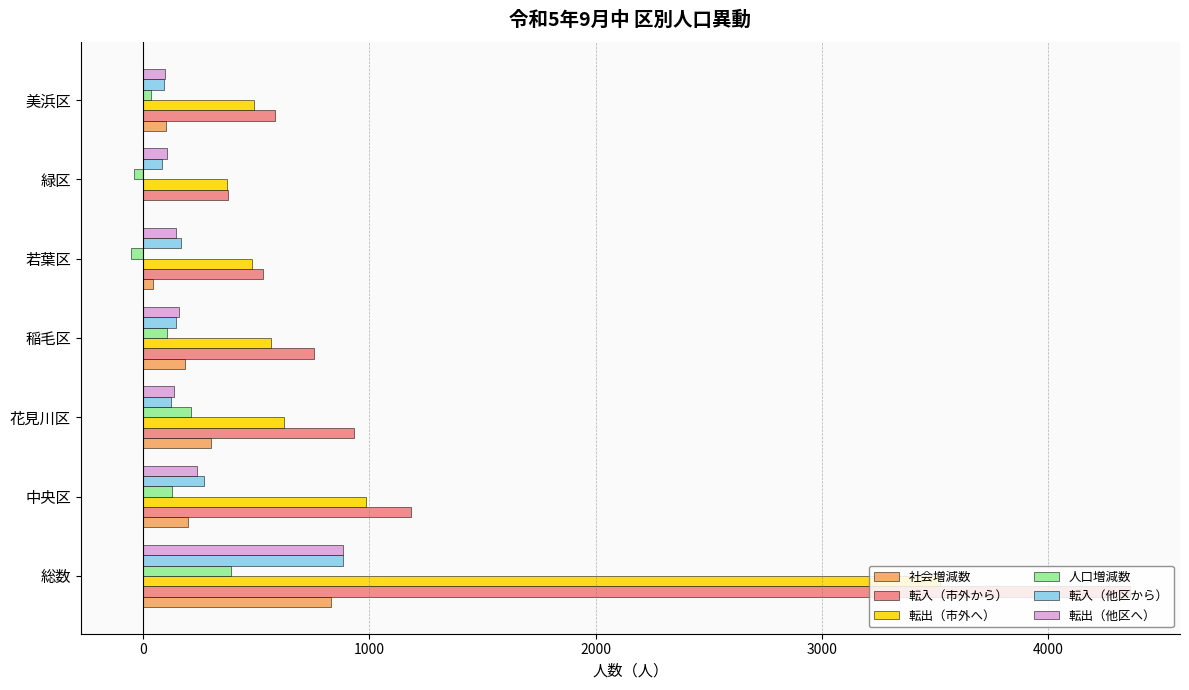

Which category has the highest value in the 社会増減数 series?

総数